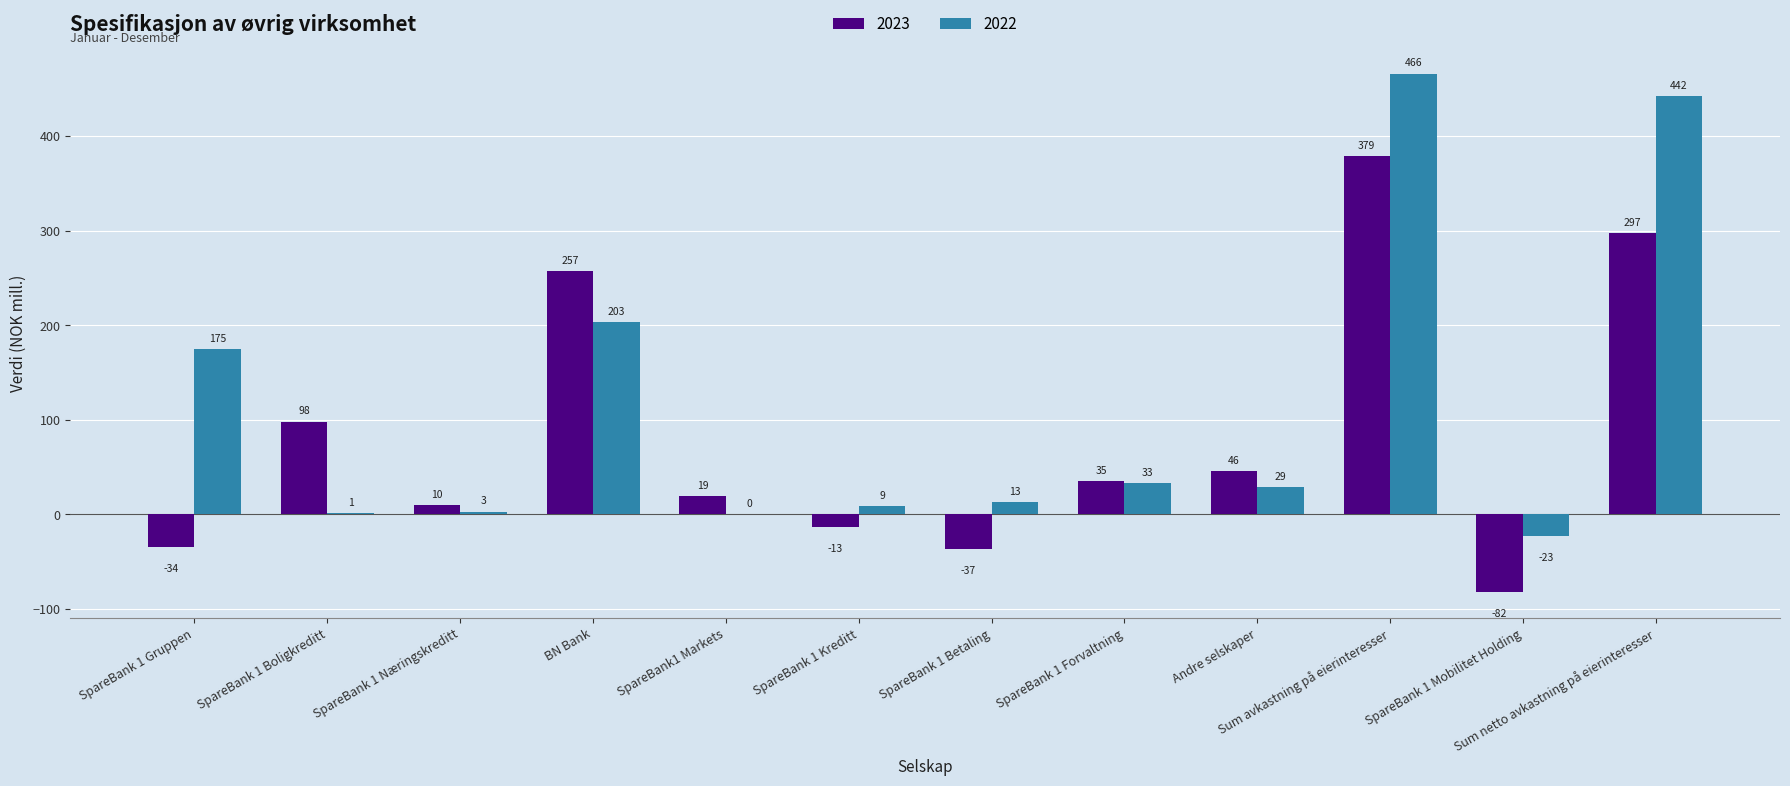

Between SpareBank 1 Betaling and Sum avkastning på eierinteresser, which series saw the biggest shift?

2022